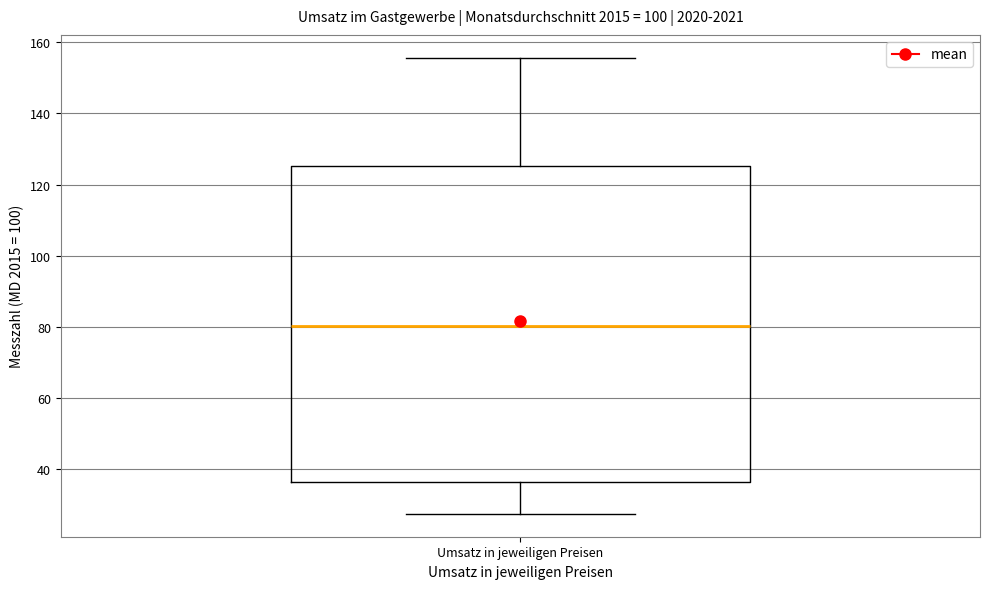

Where is the upper edge of the box for Umsatz in jeweiligen Preisen on the y-axis? The values are not printed on the chart, so give them approximately, as read against the axis.

126